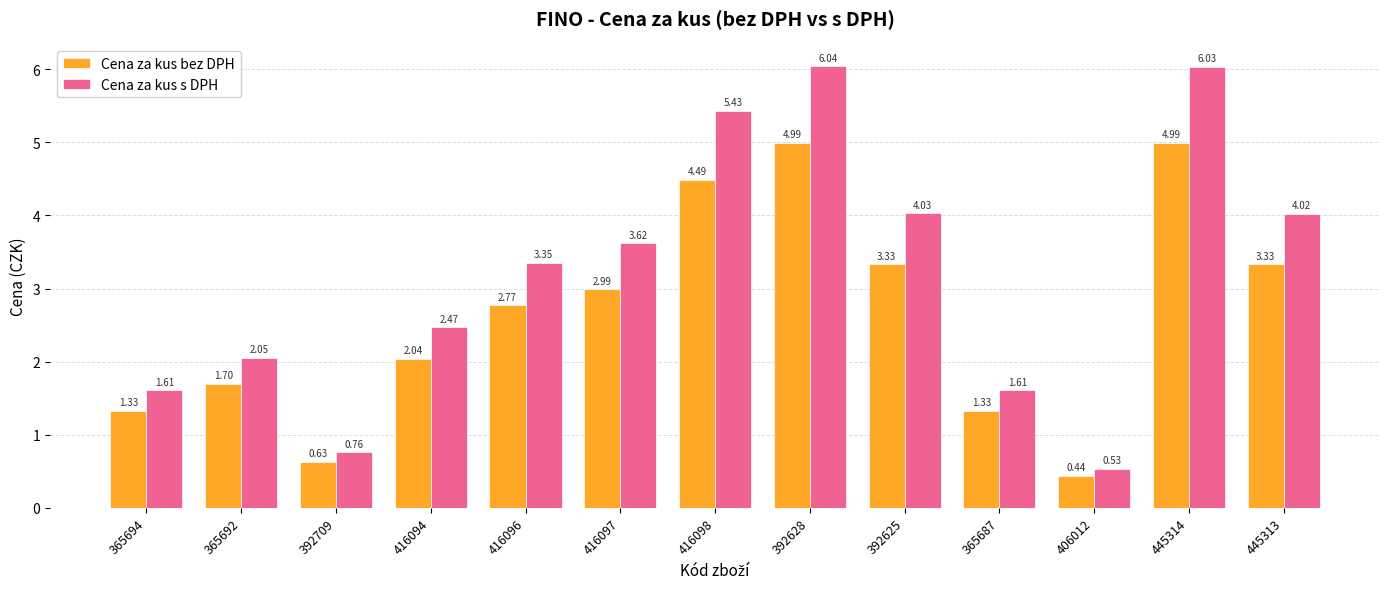

True or false: Cena za kus s DPH has a value of 3.3 at 365692.

False